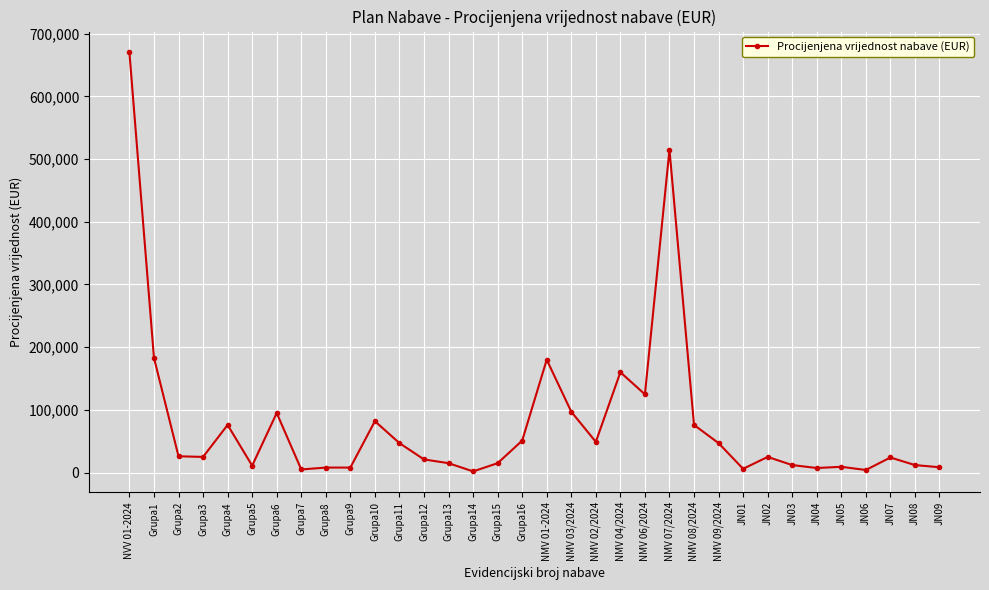

What is the change in value from Grupa3 to Grupa15?

-10000